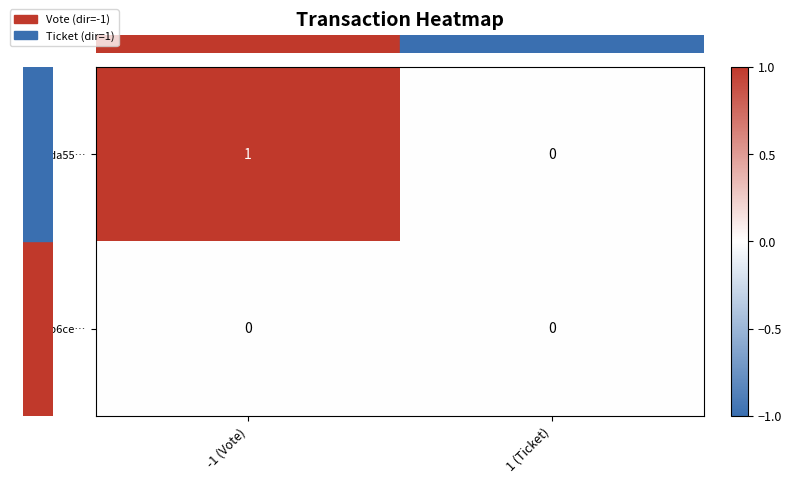

Rank the series at -1 (Vote) from highest to lowest value.

11ecda55…, 371bb6ce…